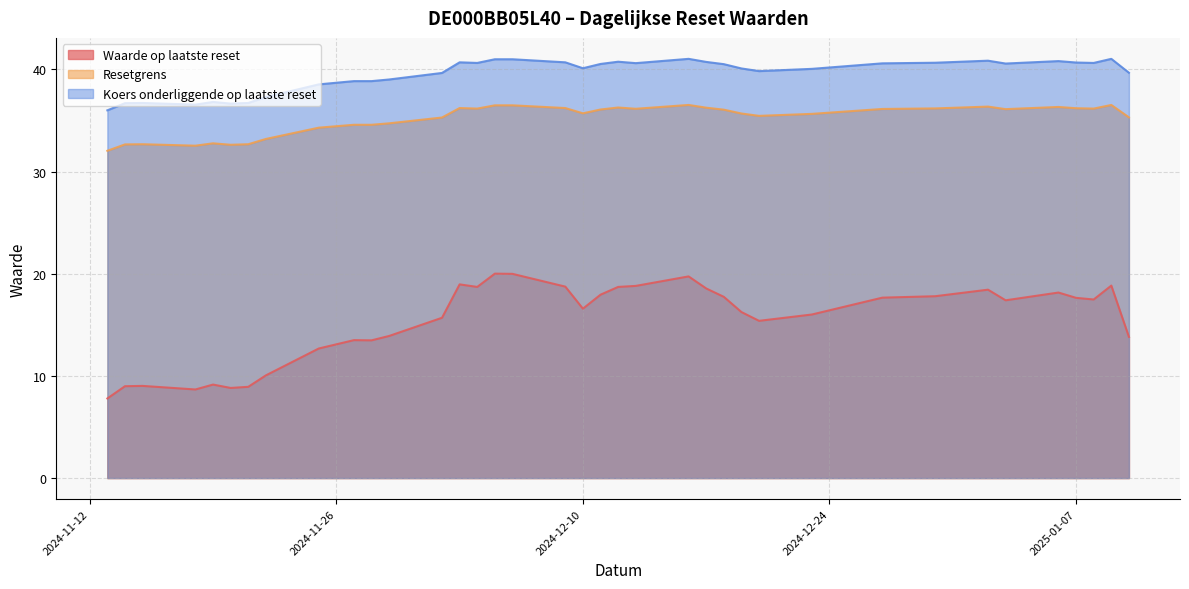

Between 2024-12-27 and 2024-12-10, which is larger?

2024-12-27